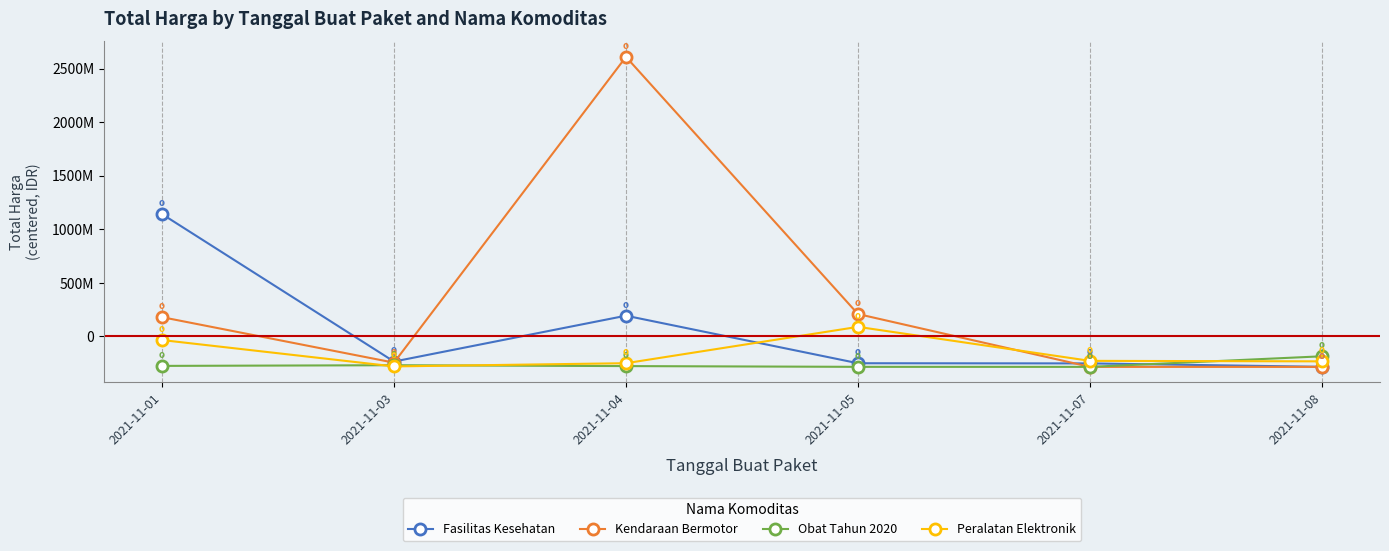

What are all the series names shown in the legend?

Fasilitas Kesehatan, Kendaraan Bermotor, Obat Tahun 2020, Peralatan Elektronik